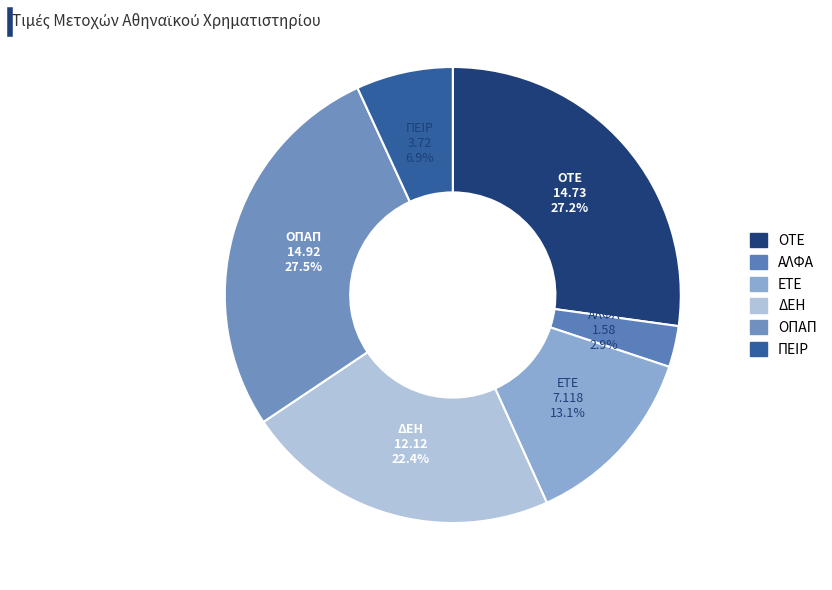

What percentage is the ΑΛΦΑ slice, to the nearest percent?

3%